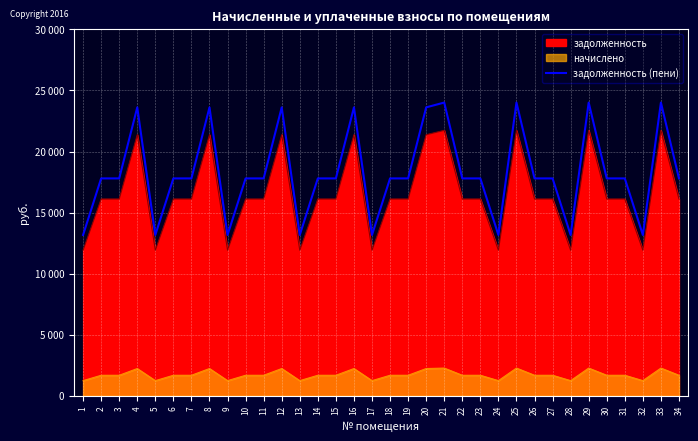

At which label is the value closest to 18588?

2